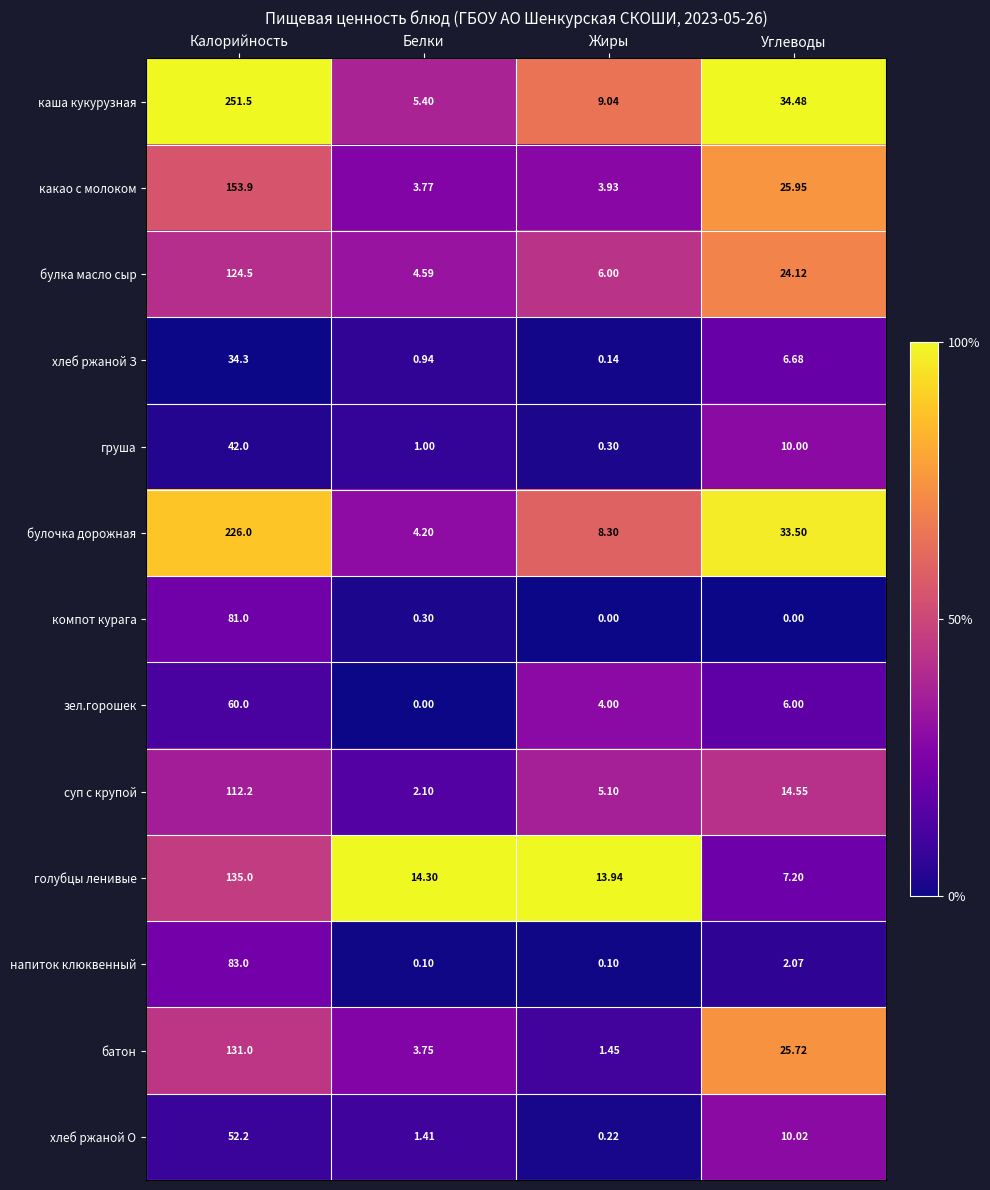

Which series has the largest range (max minus min)?

каша кукурузная